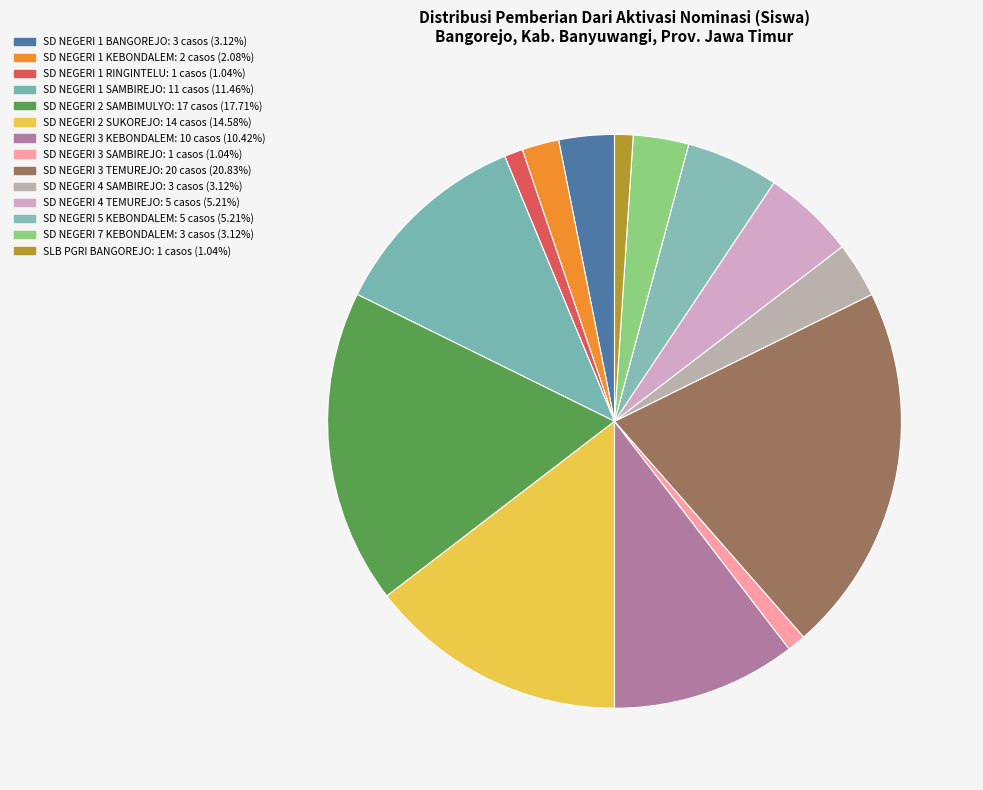

Count the number of slices in the pie.

14